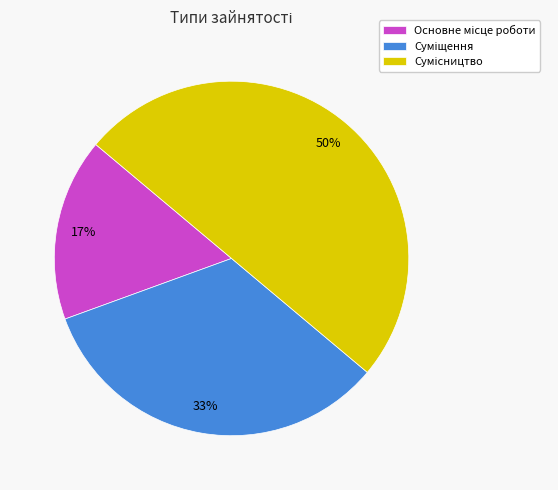

To the nearest percent, what is the difference between the largest and smallest slice percentages?

33%